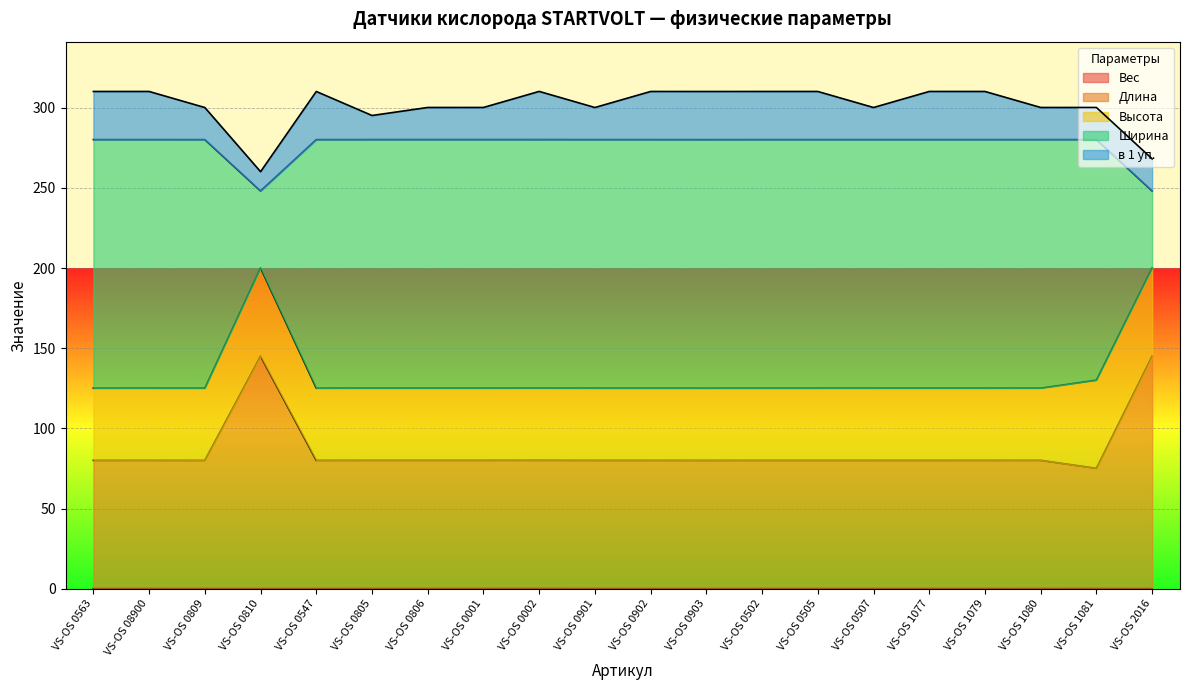

What is the minimum value for Длина?

75.1